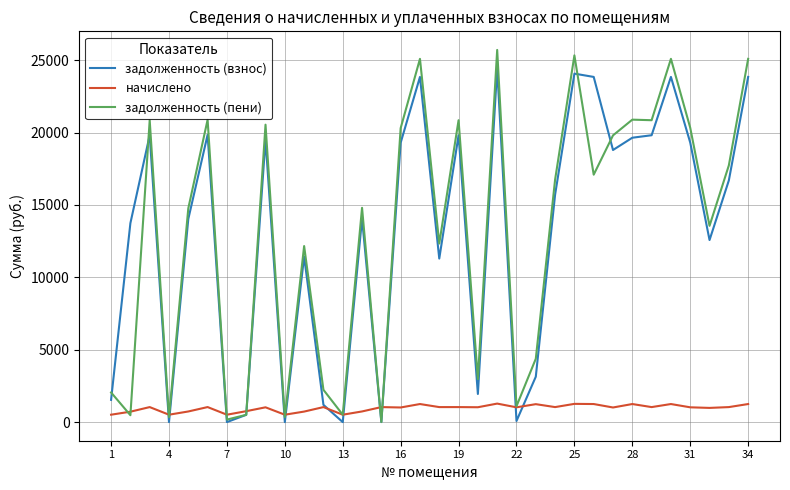

Which series has the widest spread of values?

задолженность (пени)